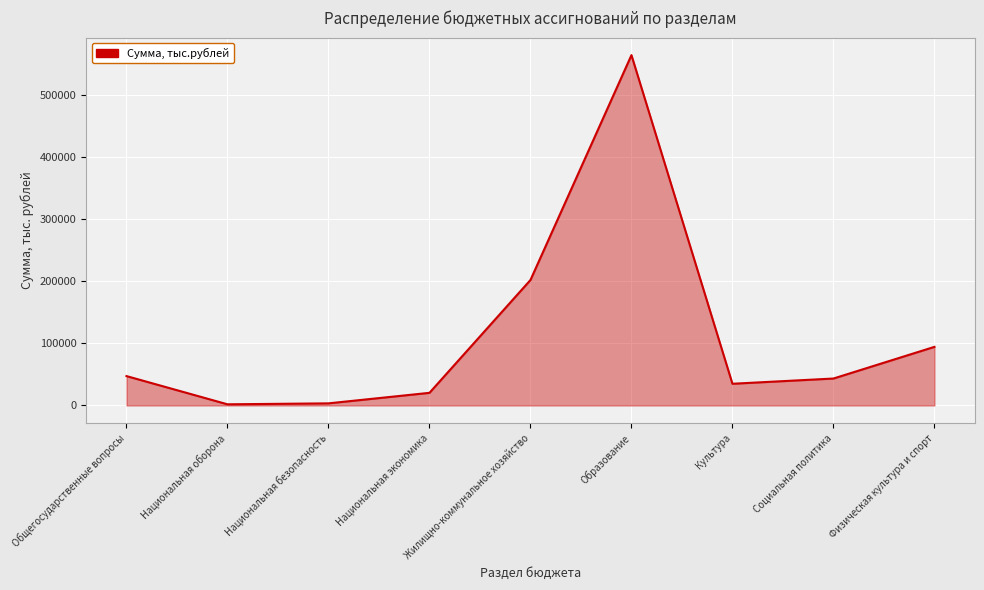

List the labels in order of value, largest first.

Образование, Жилищно-коммунальное хозяйство, Физическая культура и спорт, Общегосударственные вопросы, Социальная политика, Культура, Национальная экономика, Национальная безопасность, Национальная оборона